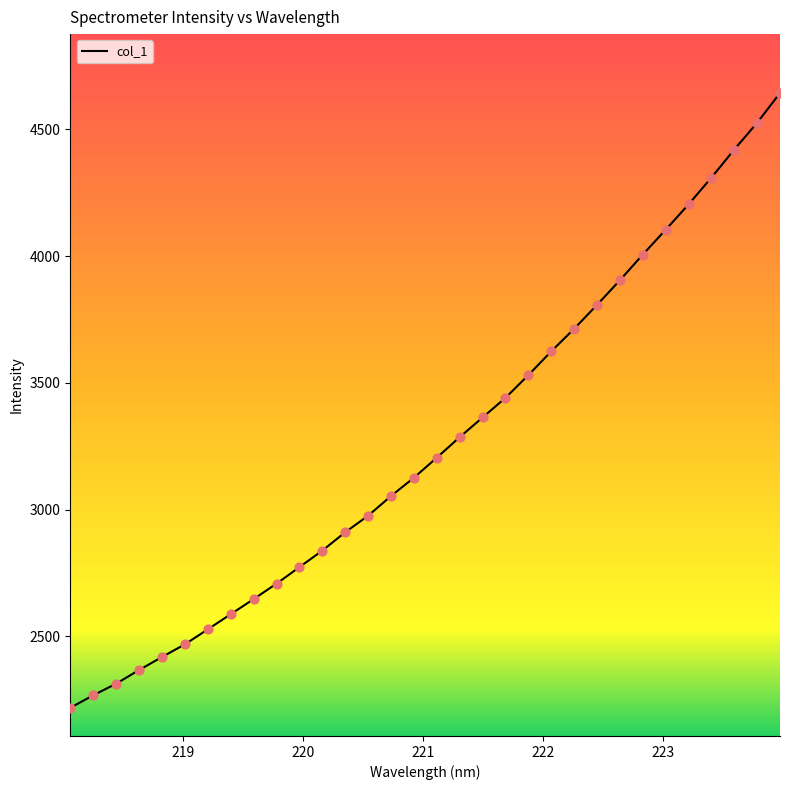

What is the minimum value shown in the chart?

2218.5